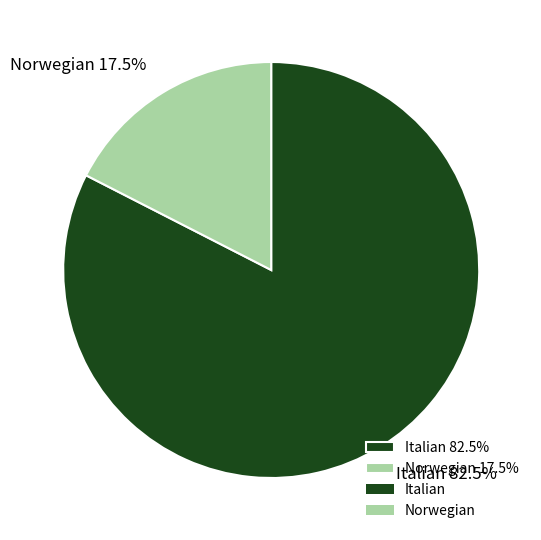

Does any single category account for the majority?

Yes